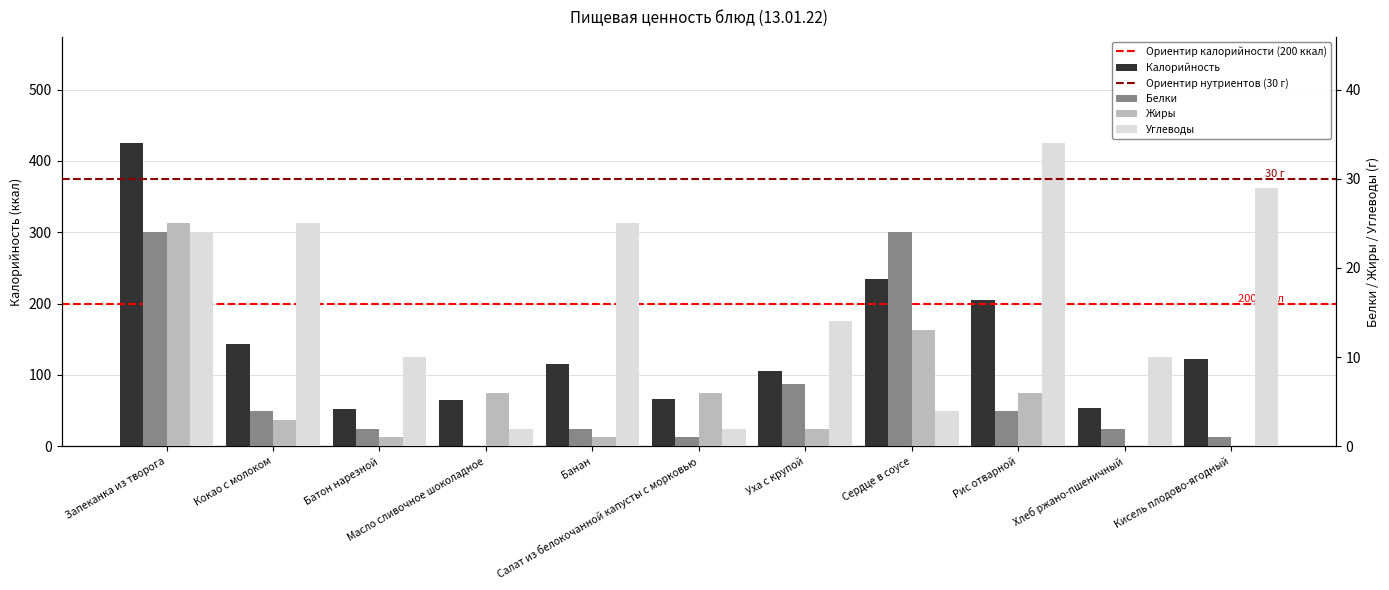

How many data points in Калорийность are less than 115?

5